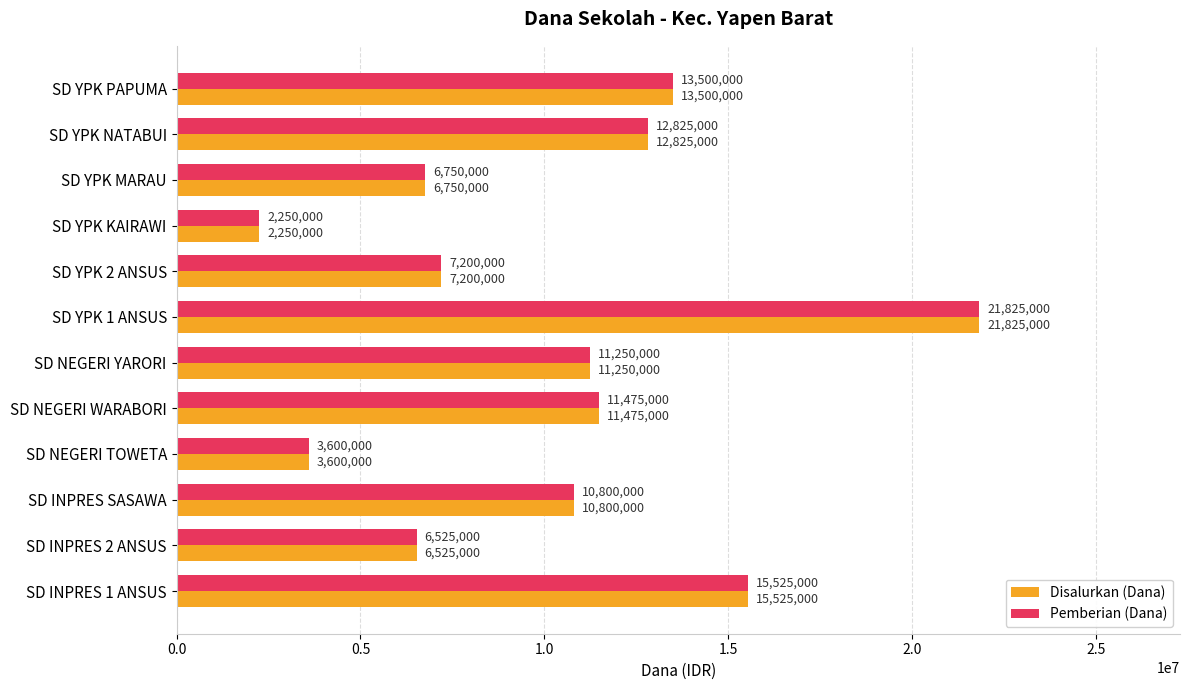

What is the difference between the Disalurkan (Dana) values at SD INPRES 2 ANSUS and SD YPK PAPUMA?

6975000